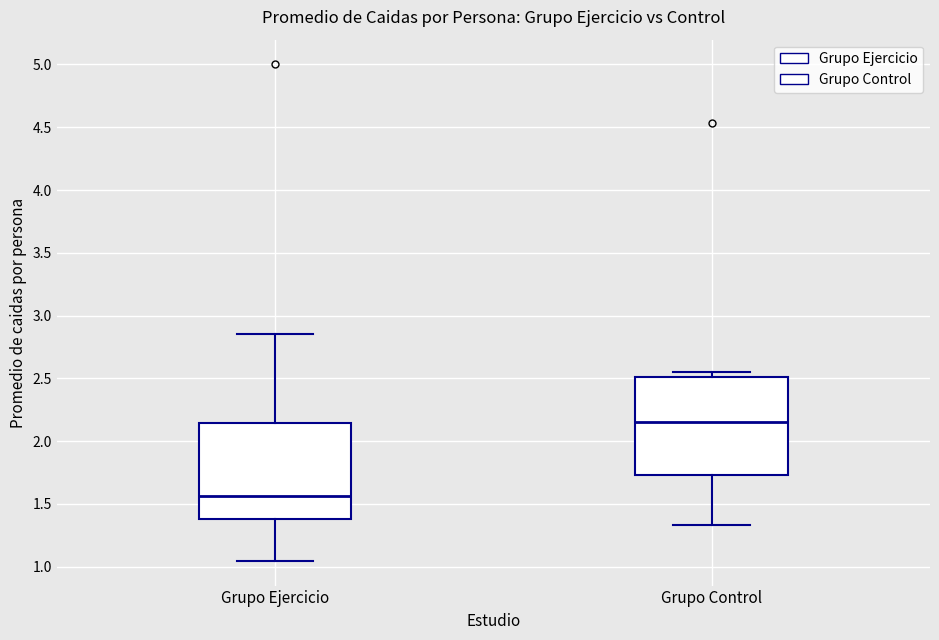

Reading left to right, transcribe this box plot: for each box, give where its median line is, the range the box spans, and where its two whiskers end, as read against the y-axis. The values are not printed on the chart, so give them approximately, as read against the axis.

Grupo Ejercicio: median 1.55, box 1.40 to 2.15, whiskers 1.05 to 2.85
Grupo Control: median 2.15, box 1.75 to 2.50, whiskers 1.35 to 2.55